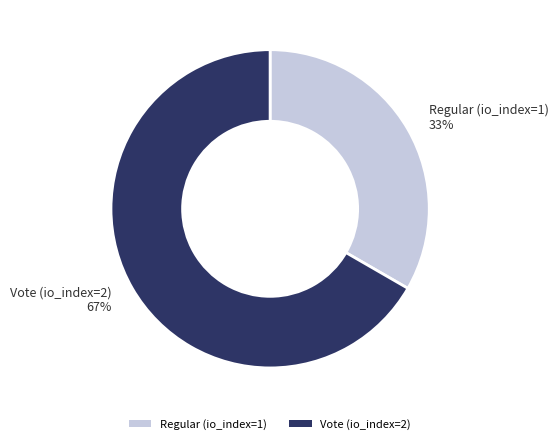

Do Vote (io_index=2) and Regular (io_index=1) together represent more than half of the pie?

Yes